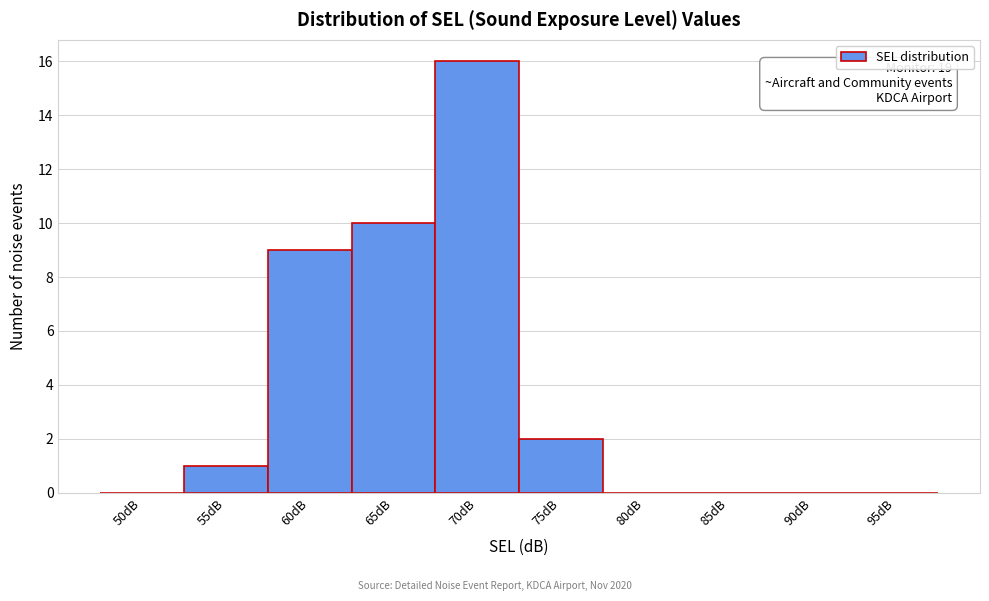

Reading left to right, transcribe all the data shown in this chart.

50dB=0	55dB=1	60dB=9	65dB=10	70dB=16	75dB=2	80dB=0	85dB=0	90dB=0	95dB=0